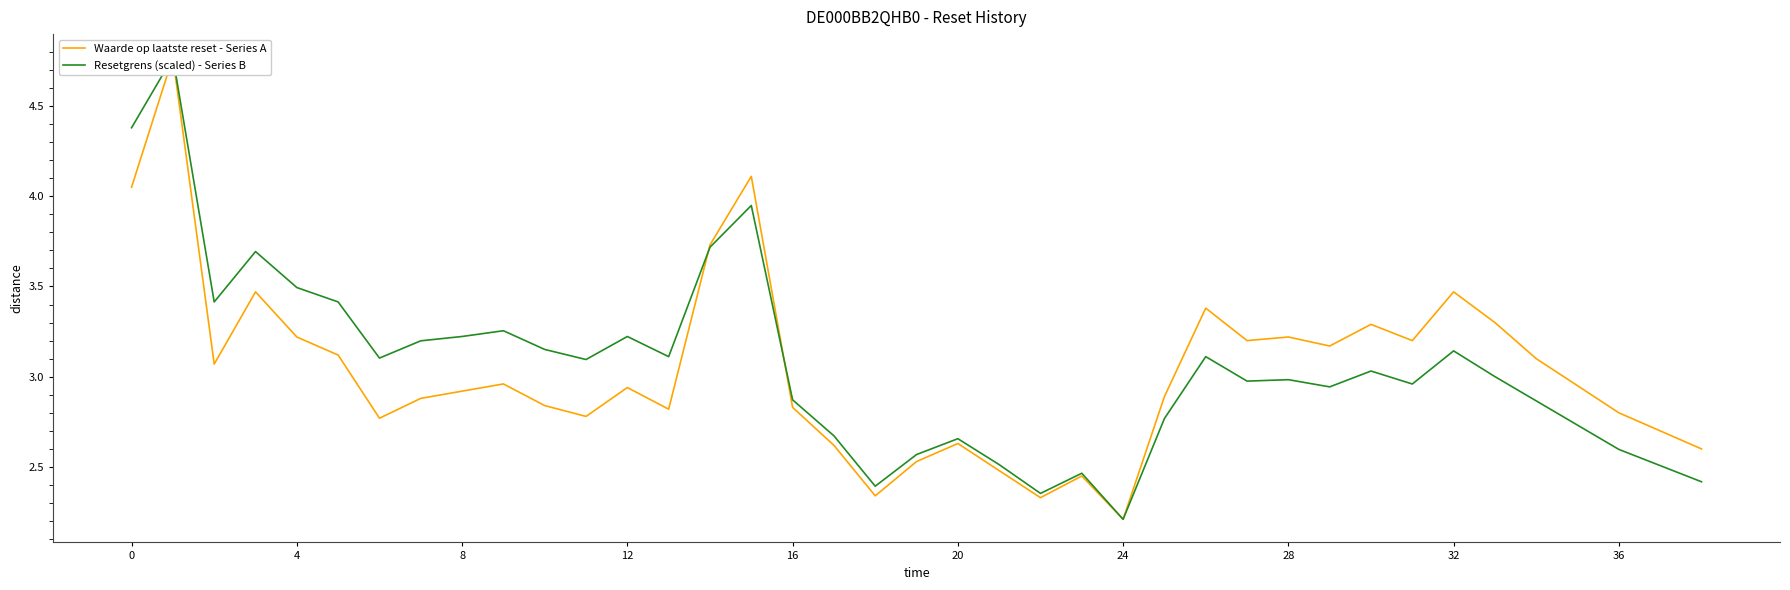

What is the greatest value displayed?

4.8